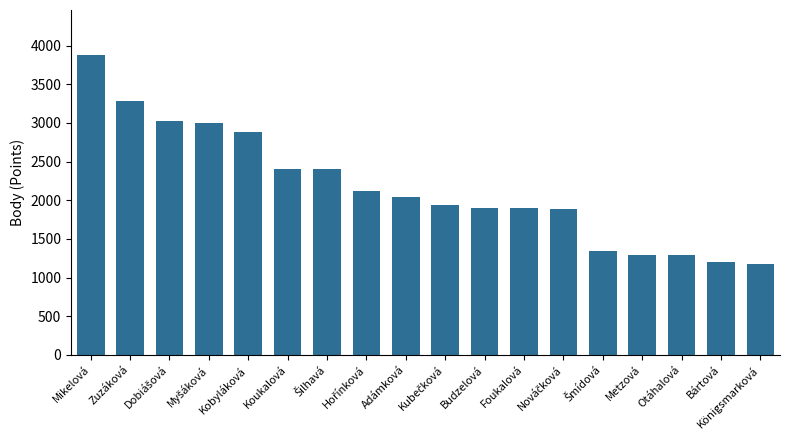

What is the difference between the second highest and second lowest values?

2080